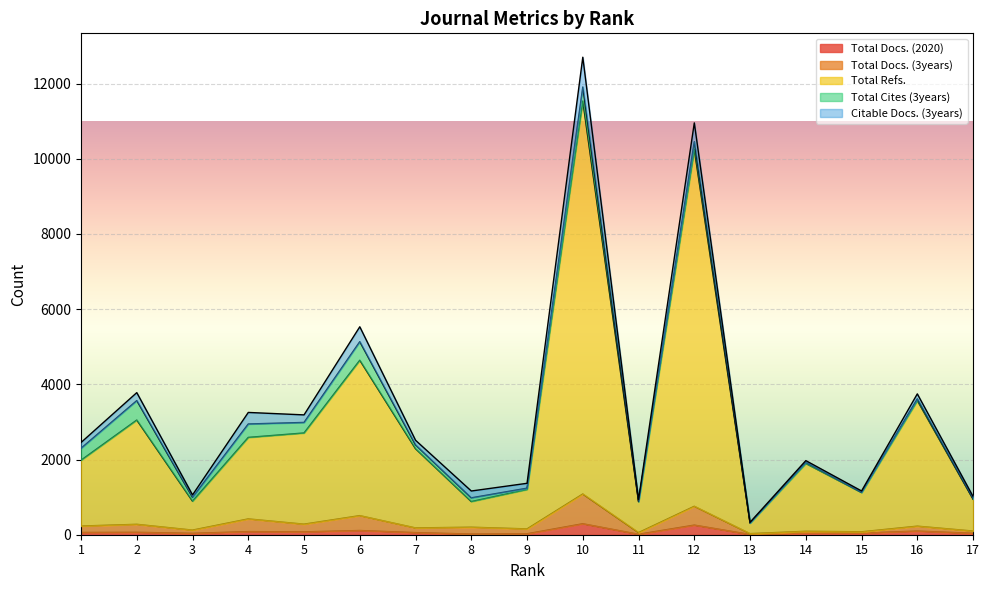

Which series has the largest total across all categories?

Total Refs.